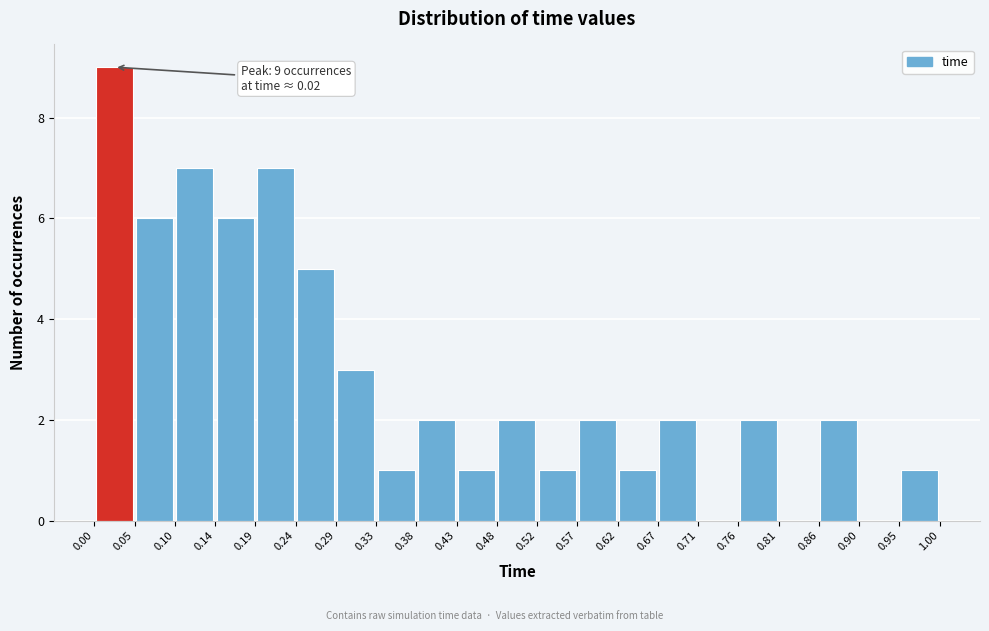

Which range on the x-axis has the tallest bar?

0.00 to 0.05